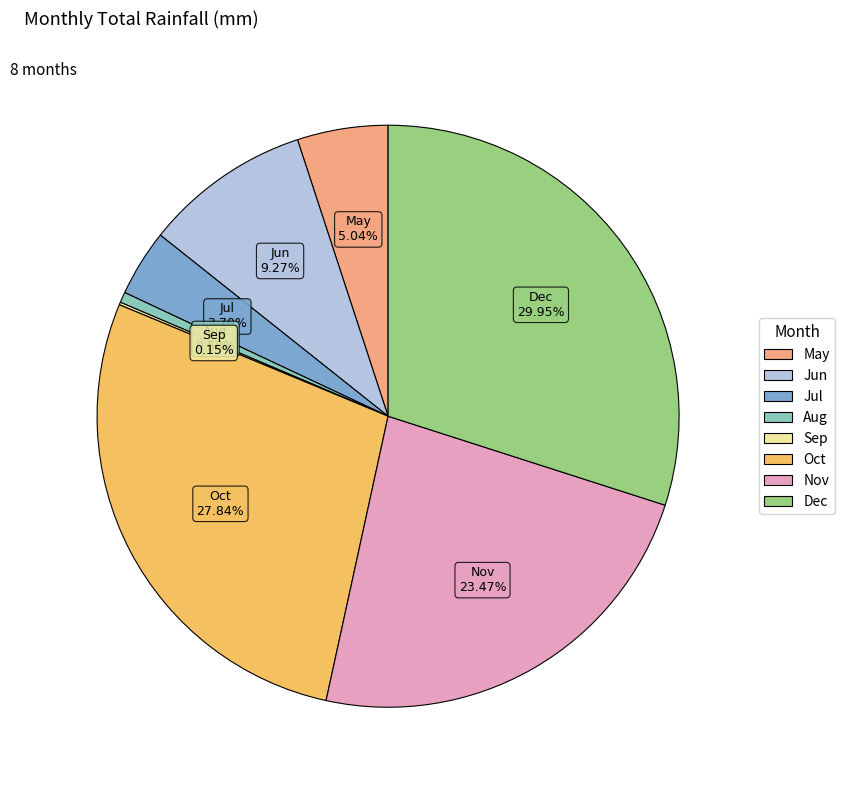

To the nearest percent, what is the difference between the Jun and Oct slice percentages?

19%